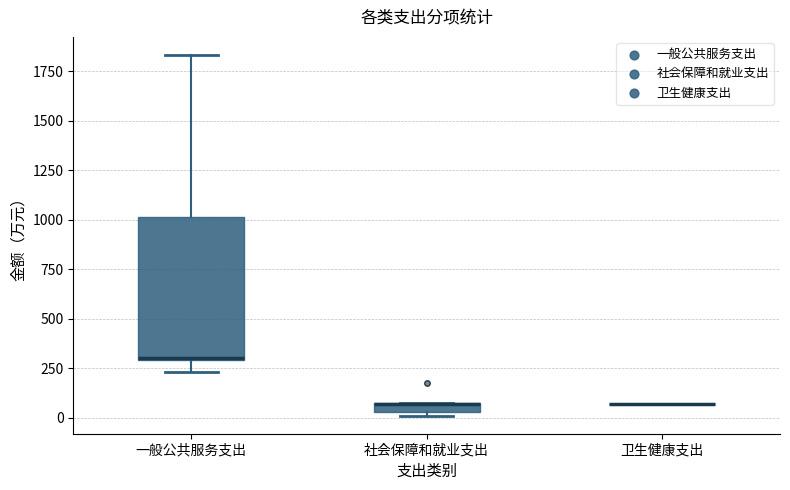

Where is the lower edge of the box for 社会保障和就业支出 on the y-axis? The values are not printed on the chart, so give them approximately, as read against the axis.

50